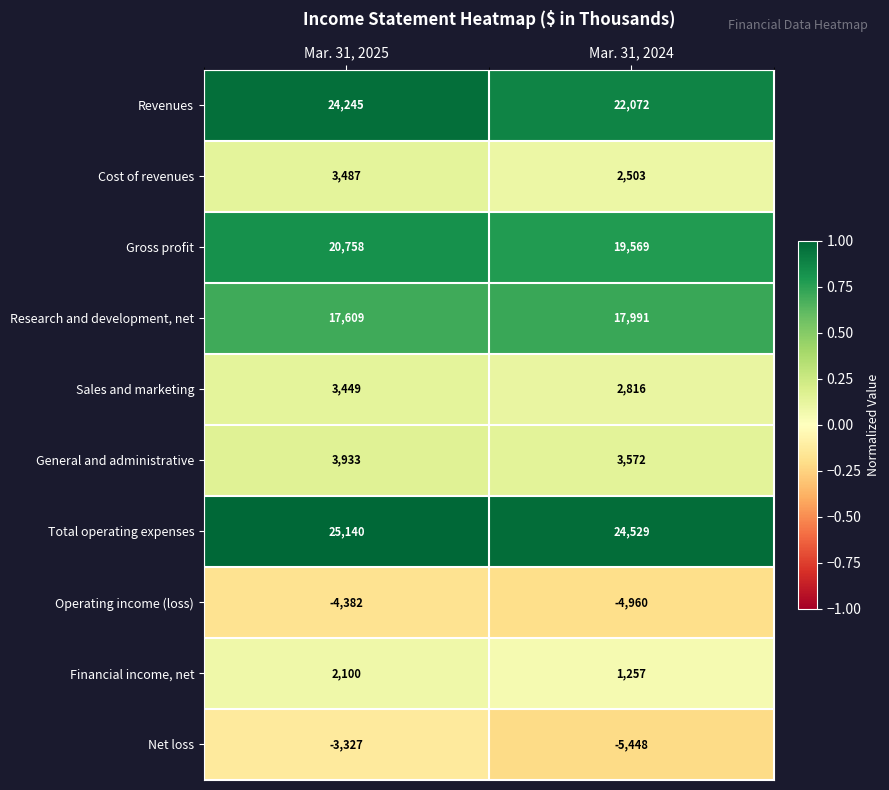

Which series has the largest total across all categories?

Total operating expenses